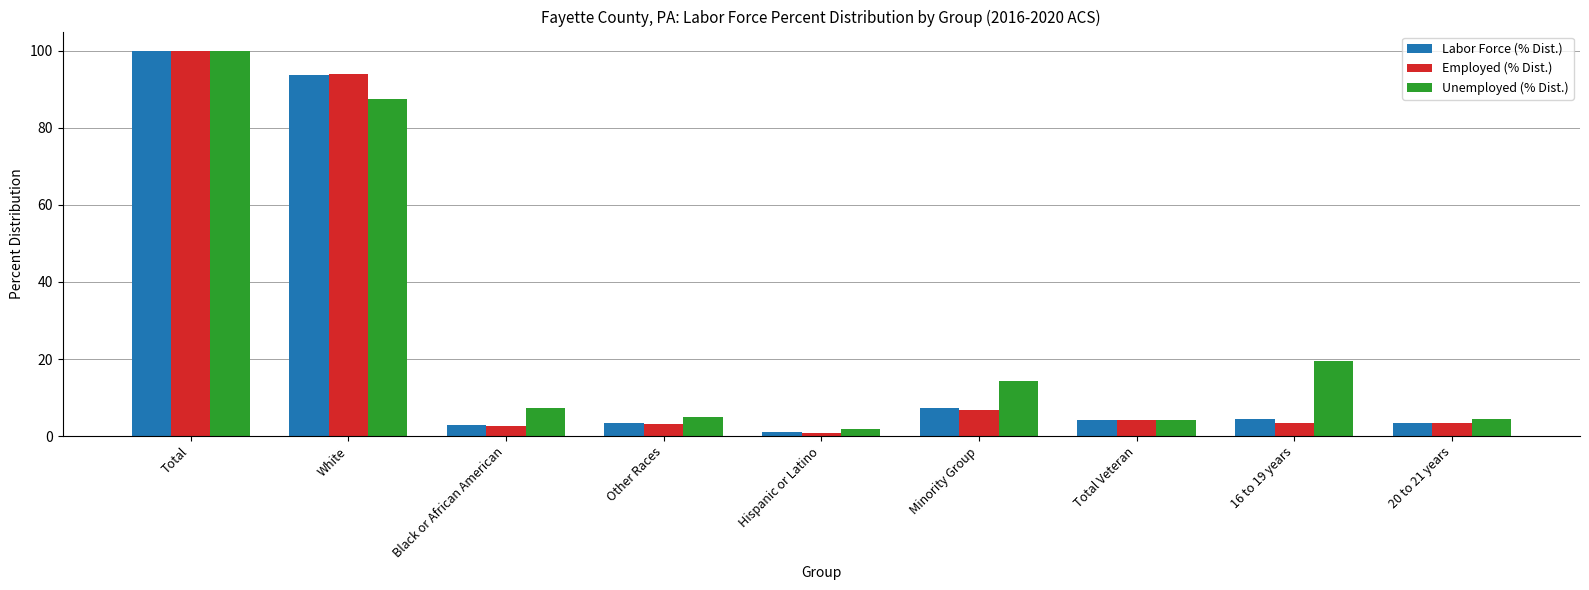

At how many categories does at least one series exceed 28?

2